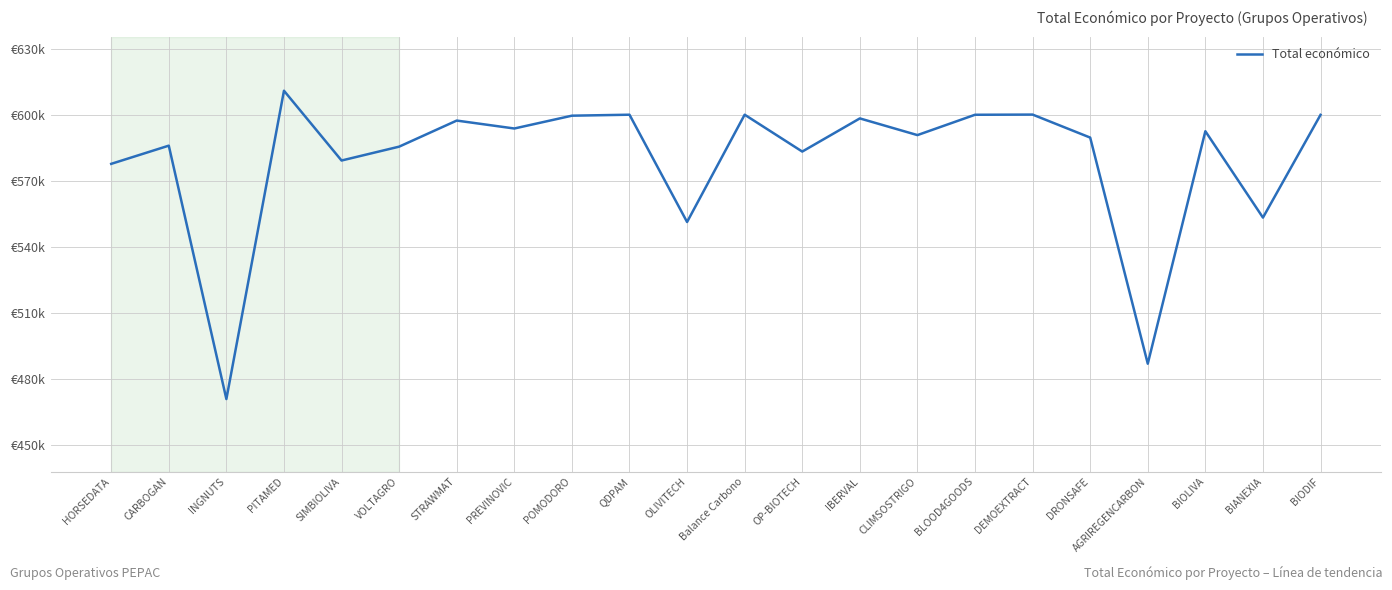

How many interior local valleys (lower than both neighbors) does the data have?

8